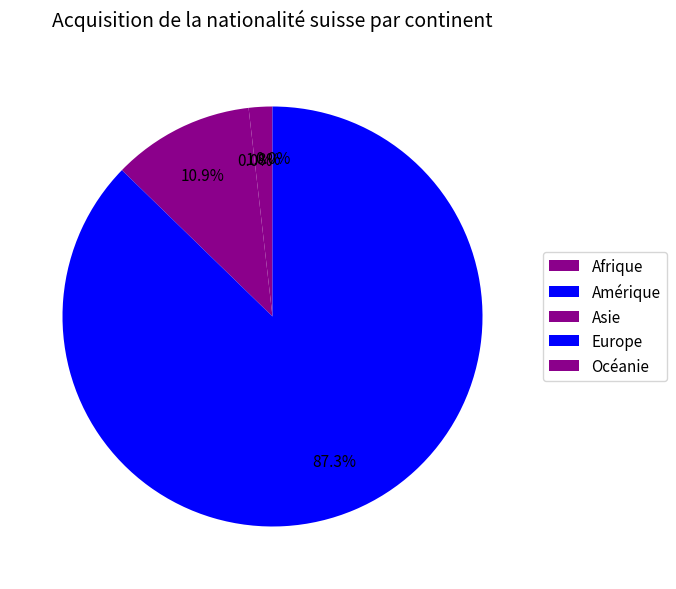

Does any single category account for the majority?

Yes